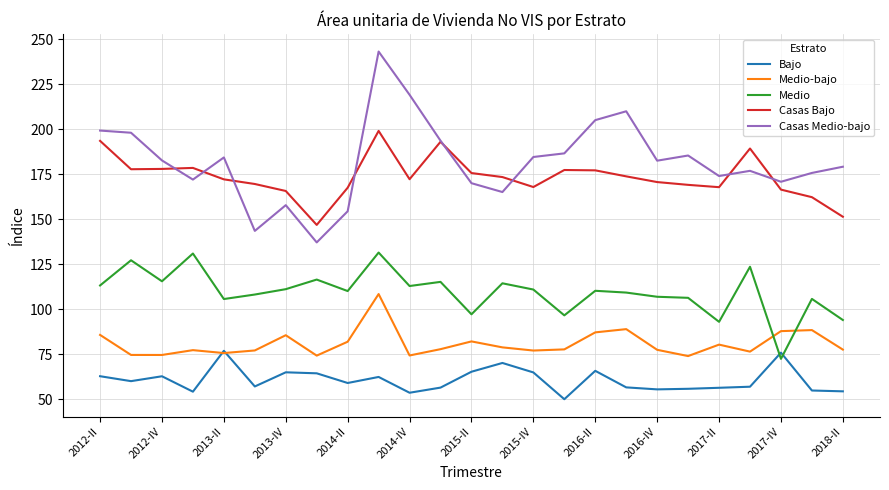

At how many categories does at least one series exceed 70?

25